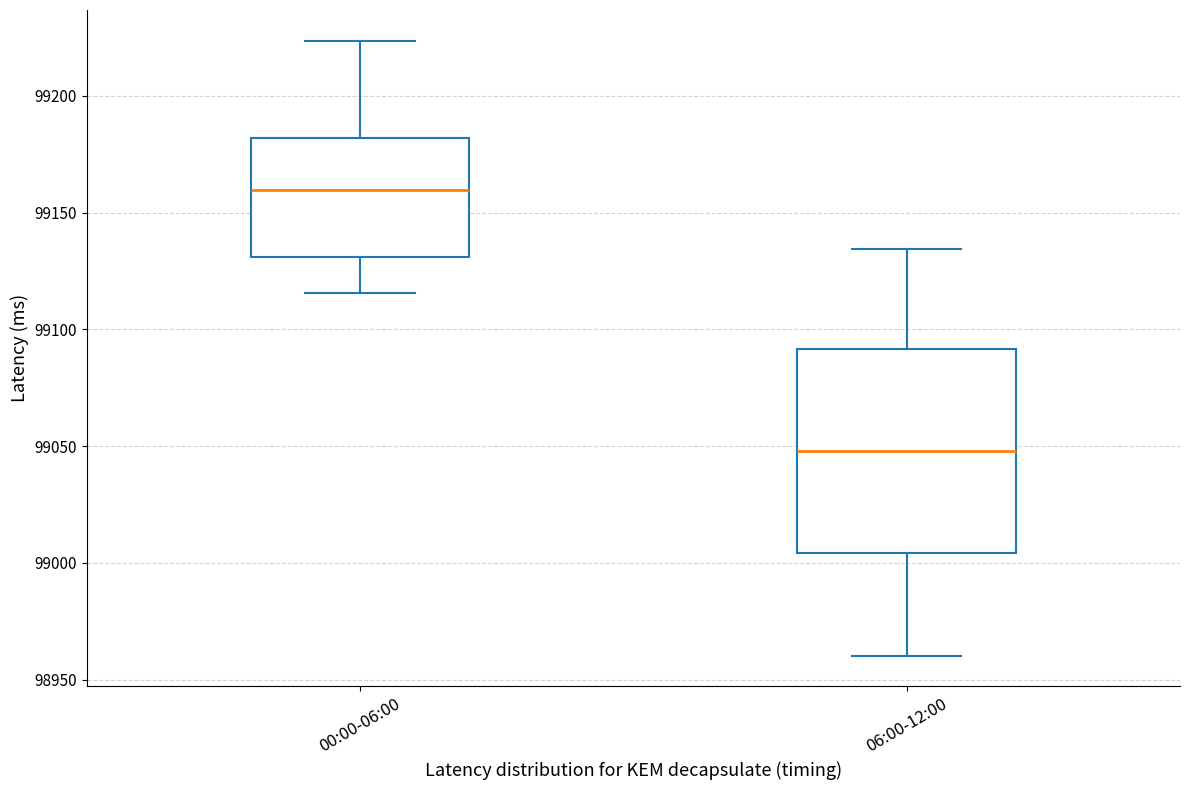

Where is the lower edge of the box for 06:00-12:00 on the y-axis? The values are not printed on the chart, so give them approximately, as read against the axis.

99005